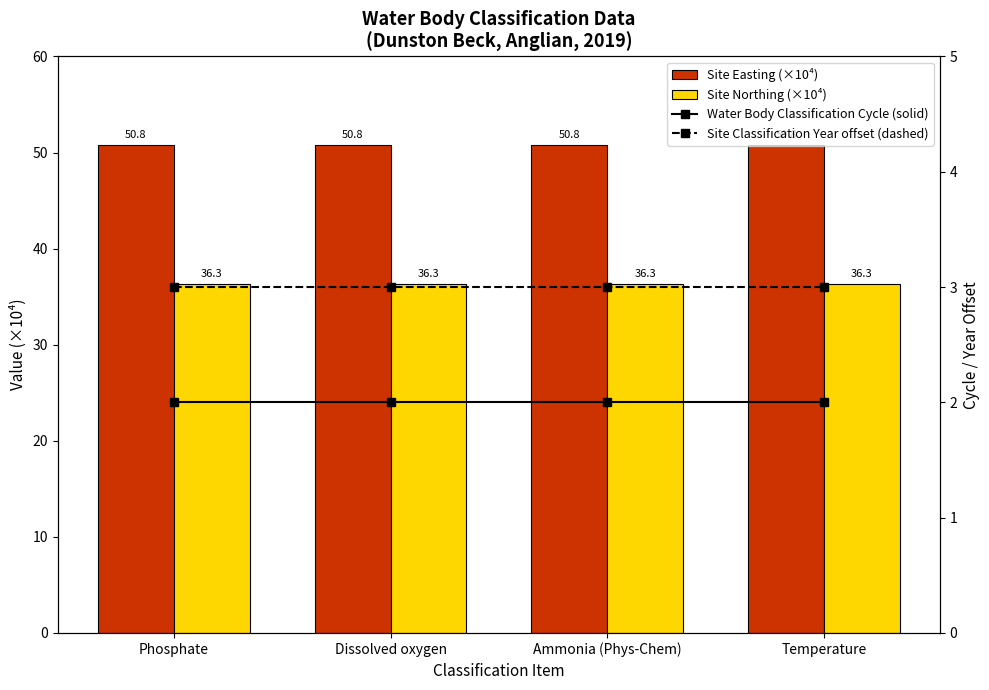

Is the value of Site Easting (×10⁴) at Ammonia (Phys-Chem) greater than the value of Site Classification Year offset (dashed) at Temperature?

Yes